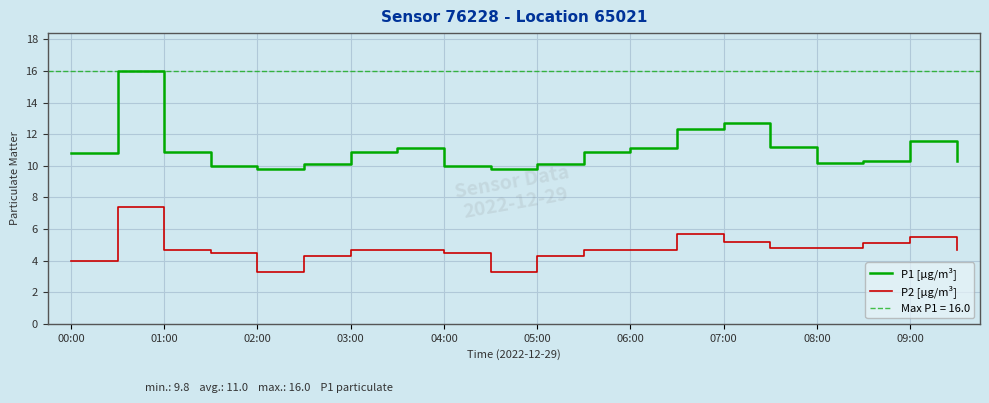

What is the maximum value for P1 [µg/m³]?

16.0